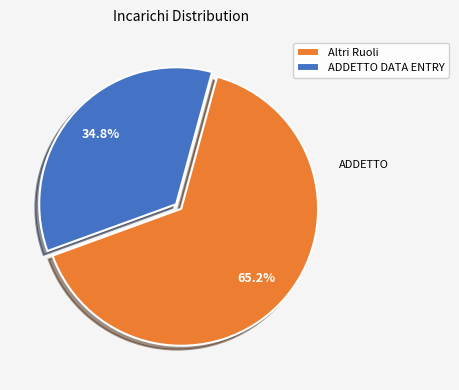

What percentage is NOT represented by Altri Ruoli?

34.8%